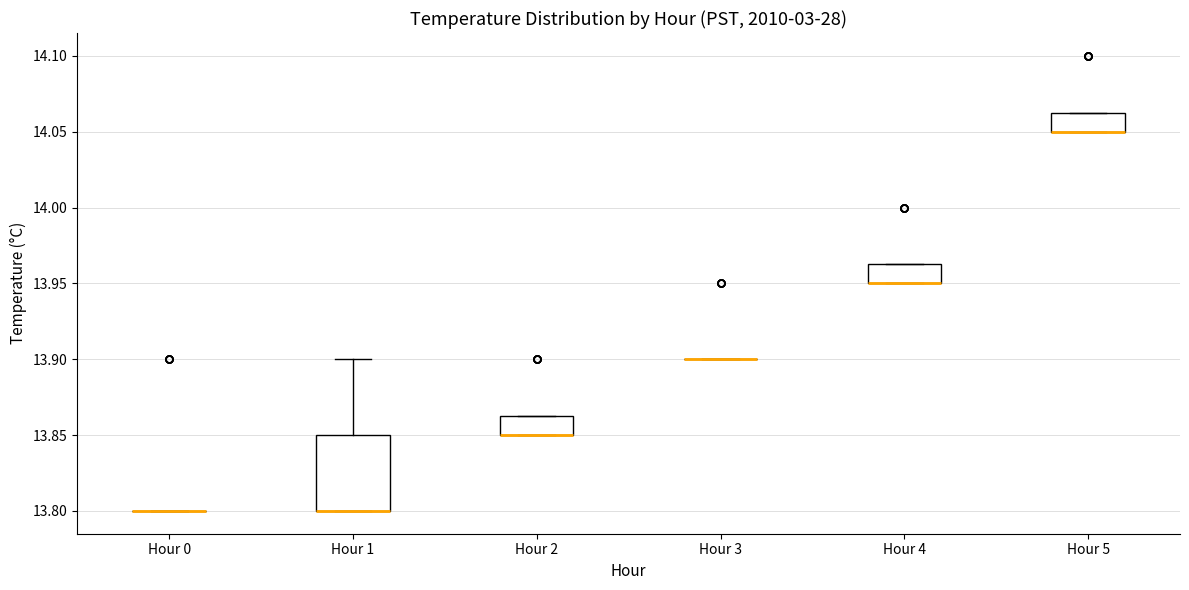

Comparing the boxes themselves (not the whiskers), which one is the tallest?

Hour 1